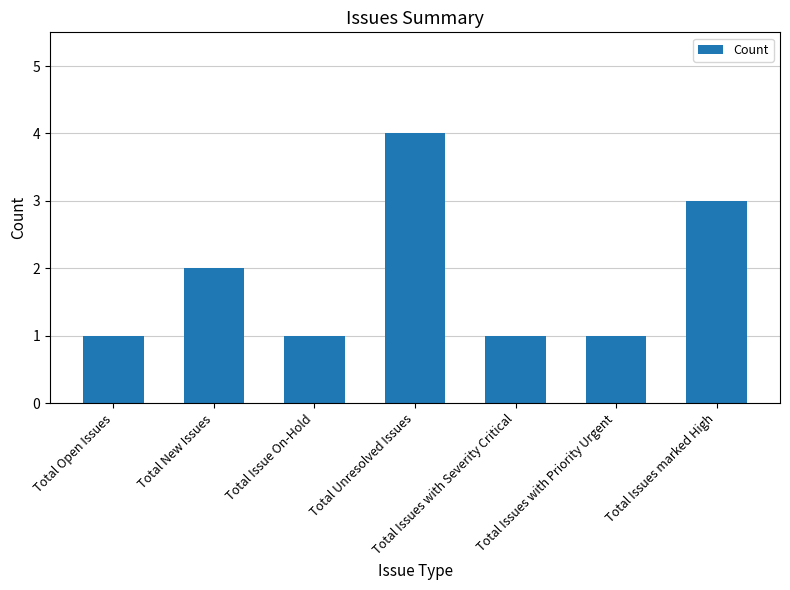

At which category does the chart reach its peak across all series?

Total Unresolved Issues